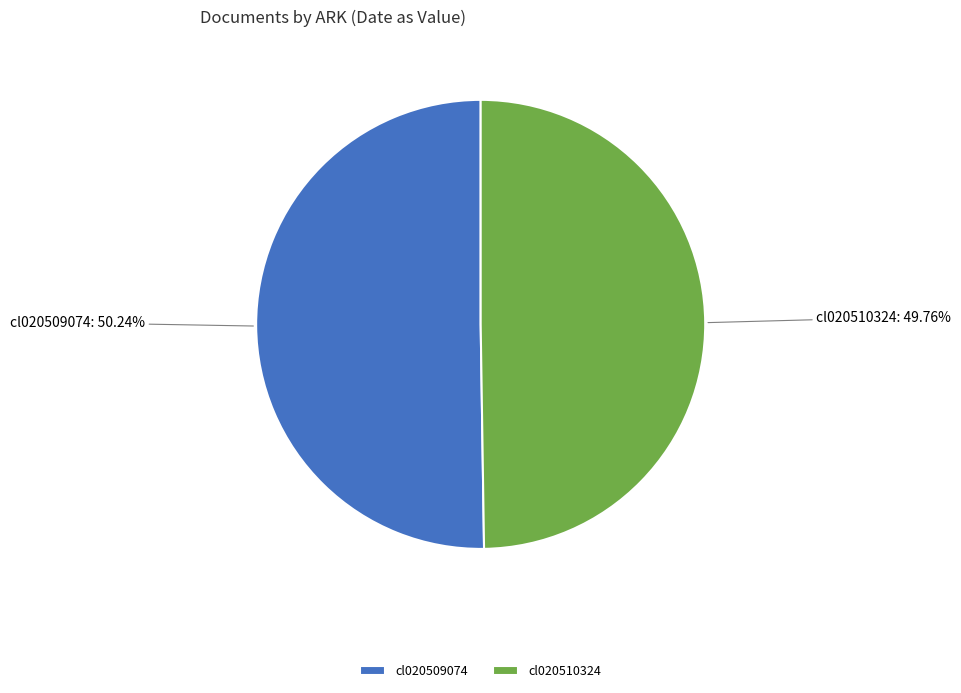

Combined, do cl020509074 and cl020510324 account for over 50%?

Yes